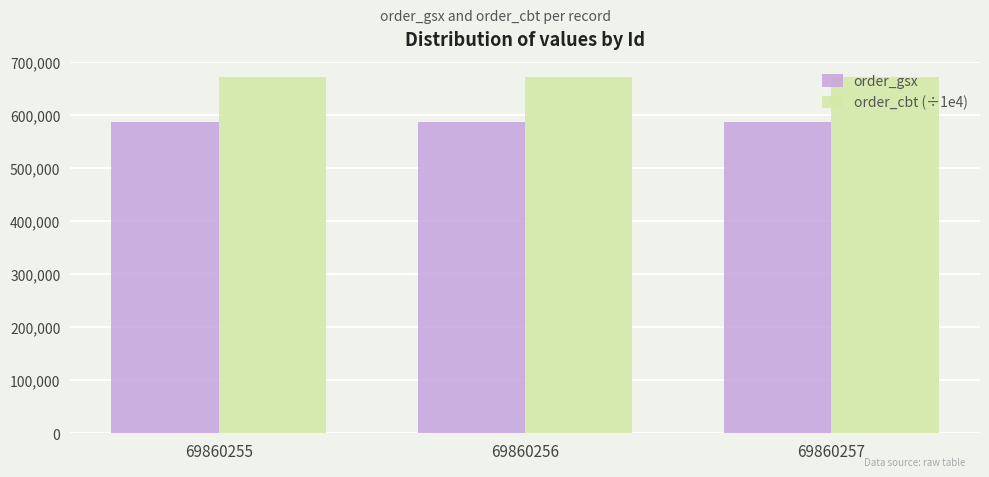

What is the value of the order_cbt (÷1e4) bar at the 1st from the left?

671005.9